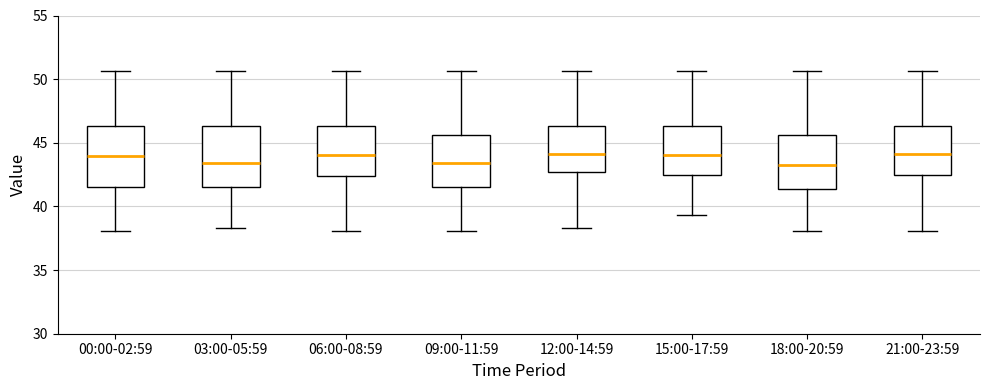

Reading left to right, transcribe this box plot: for each box, give where its median line is, the range the box spans, and where its two whiskers end, as read against the y-axis. The values are not printed on the chart, so give them approximately, as read against the axis.

00:00-02:59: median 44.0, box 41.5 to 46.5, whiskers 38.0 to 50.5
03:00-05:59: median 43.5, box 41.5 to 46.5, whiskers 38.5 to 50.5
06:00-08:59: median 44.0, box 42.5 to 46.5, whiskers 38.0 to 50.5
09:00-11:59: median 43.5, box 41.5 to 45.5, whiskers 38.0 to 50.5
12:00-14:59: median 44.0, box 42.5 to 46.5, whiskers 38.5 to 50.5
15:00-17:59: median 44.0, box 42.5 to 46.5, whiskers 39.5 to 50.5
18:00-20:59: median 43.5, box 41.5 to 45.5, whiskers 38.0 to 50.5
21:00-23:59: median 44.0, box 42.5 to 46.5, whiskers 38.0 to 50.5